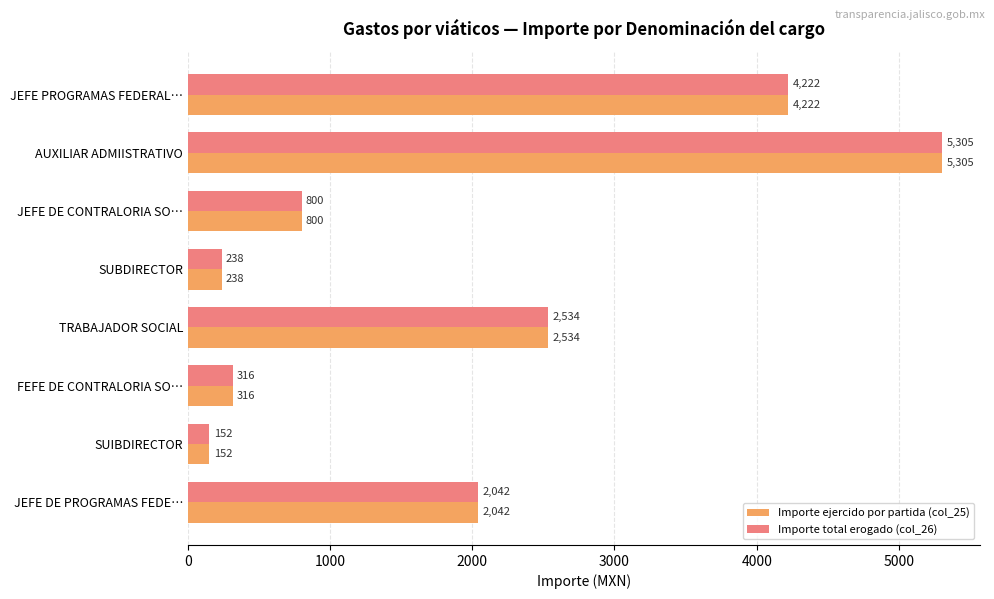

What is the approximate value of Importe ejercido por partida (col_25) at JEFE PROGRAMAS FEDERAL…?

4222